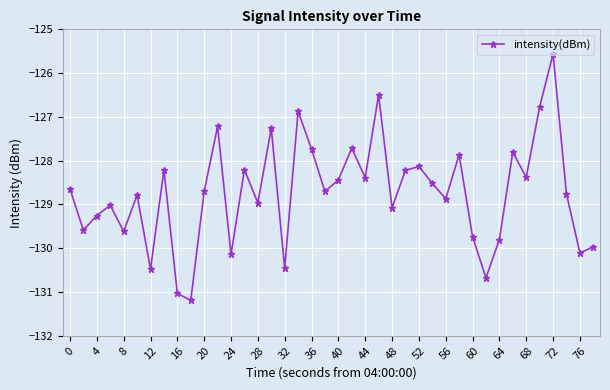

How many interior local valleys (lower than both neighbors) does the data have?

14